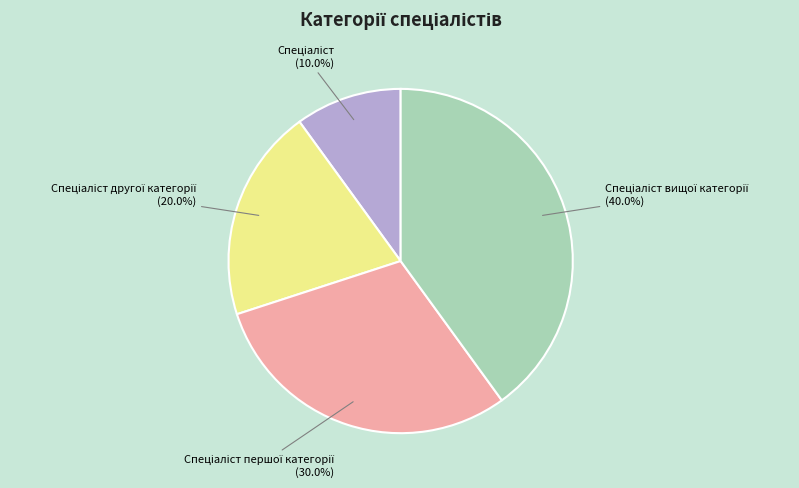

Does any single category account for the majority?

No